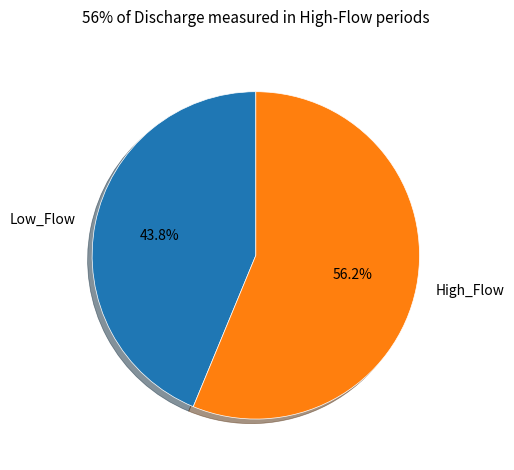

Rank the categories by value from lowest to highest.

Low_Flow, High_Flow